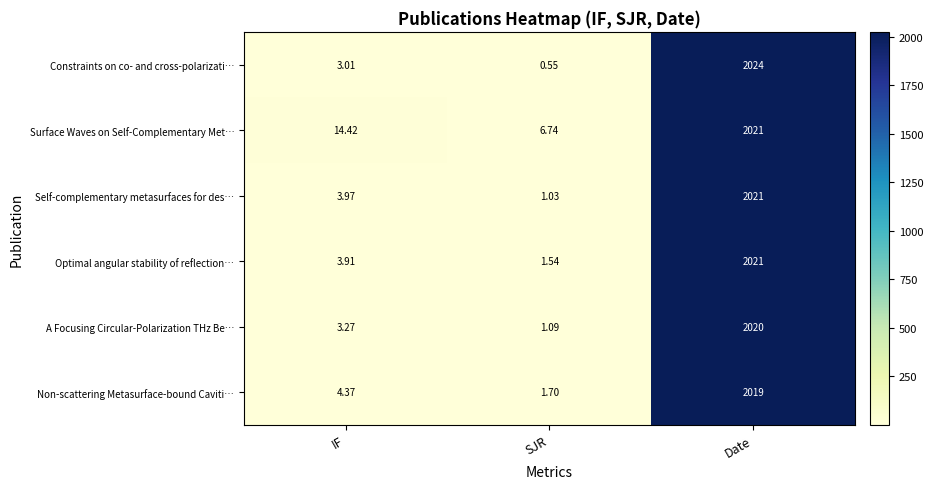

At which label does Optimal angular stability of reflection… reach its minimum?

SJR